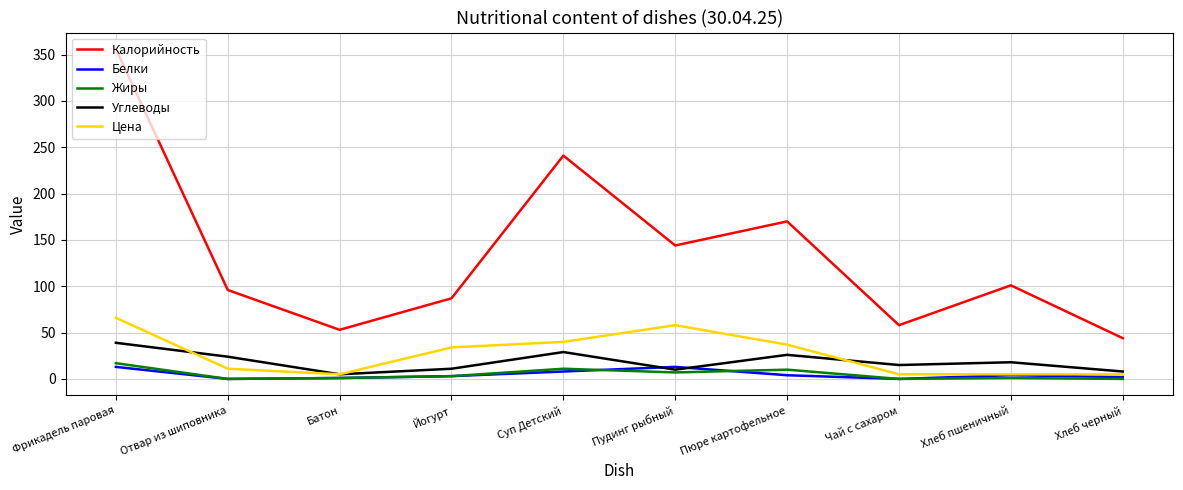

The Калорийность series shows 256 at Пюре картофельное. True or false?

False